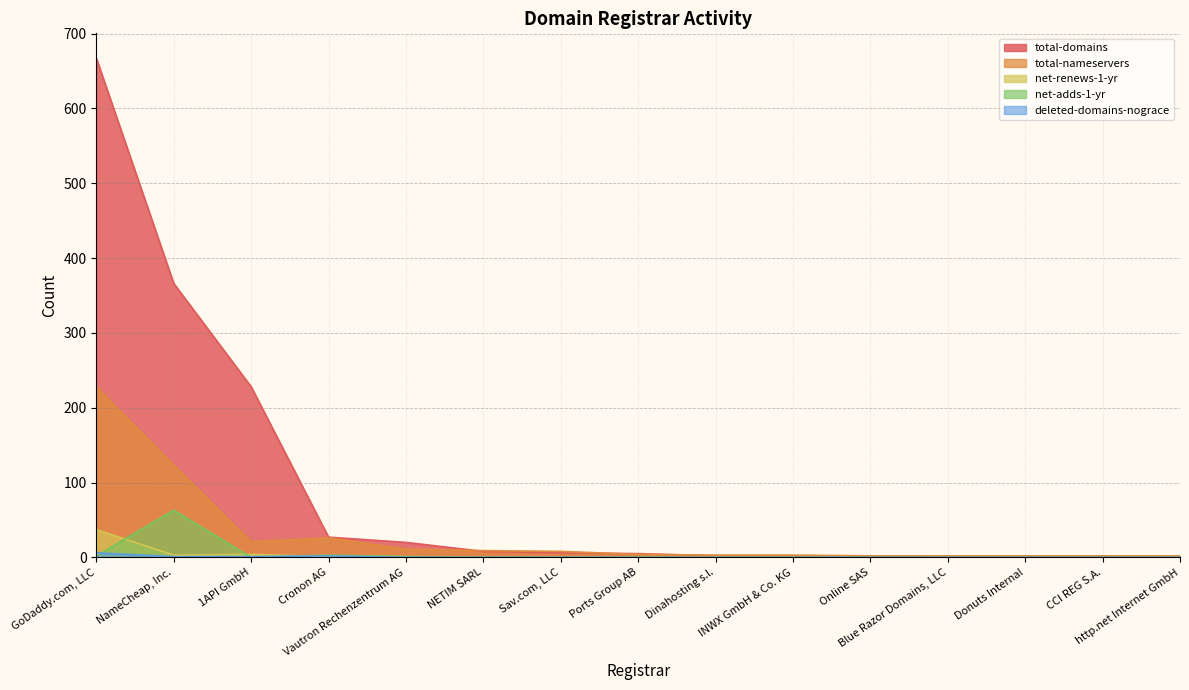

Reading left to right, list all the values displayed in this chart.

total-domains: 667	366	228	27	20	8	6	5	2	2	2	1	1	1	1
total-nameservers: 228	123	21	26	11	9	8	4	3	3	2	2	2	2	2
net-renews-1-yr: 37	3	4	1	1	0	0	0	0	0	0	0	0	0	0
net-adds-1-yr: 2	63	0	3	1	0	0	0	0	0	0	0	0	0	0
deleted-domains-nograce: 6	1	1	2	0	0	0	0	0	0	0	0	0	0	0